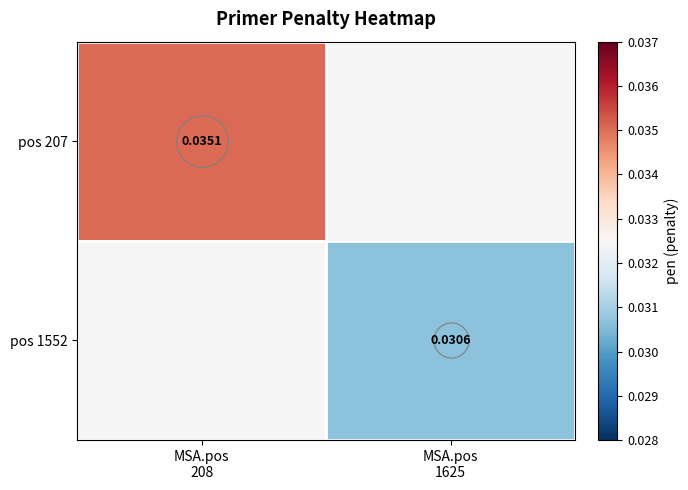

Between MSA.pos
1625 and MSA.pos
208, which is larger?

MSA.pos
208